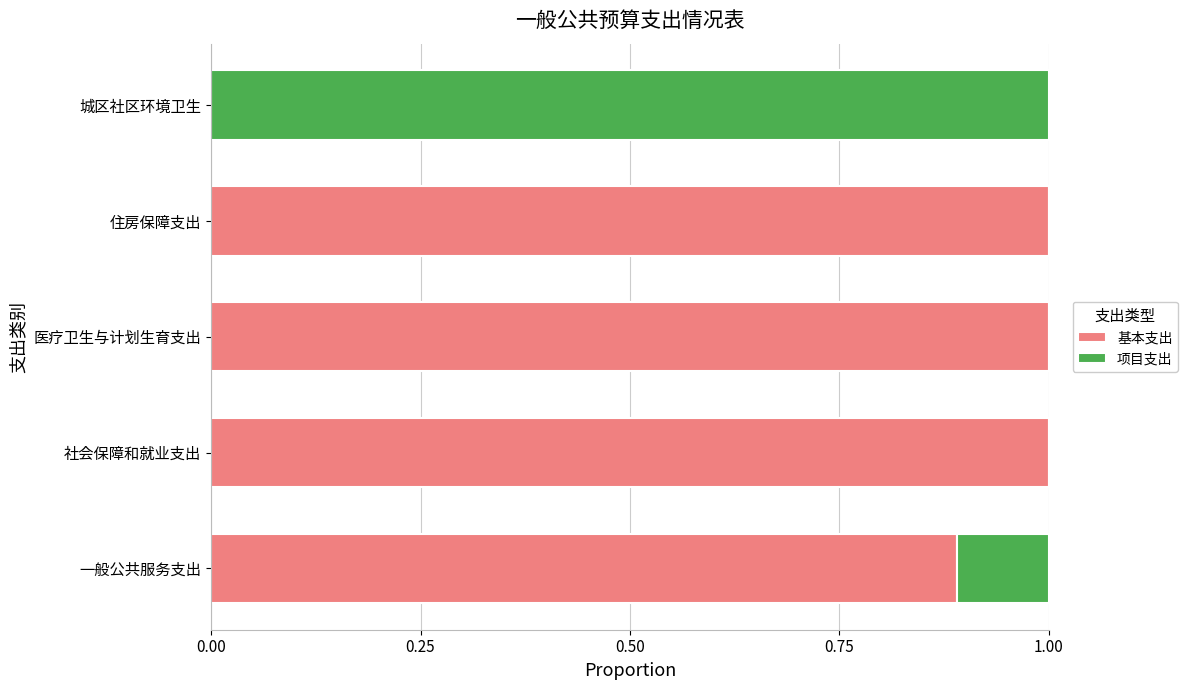

What is the maximum value for 基本支出?

1.0